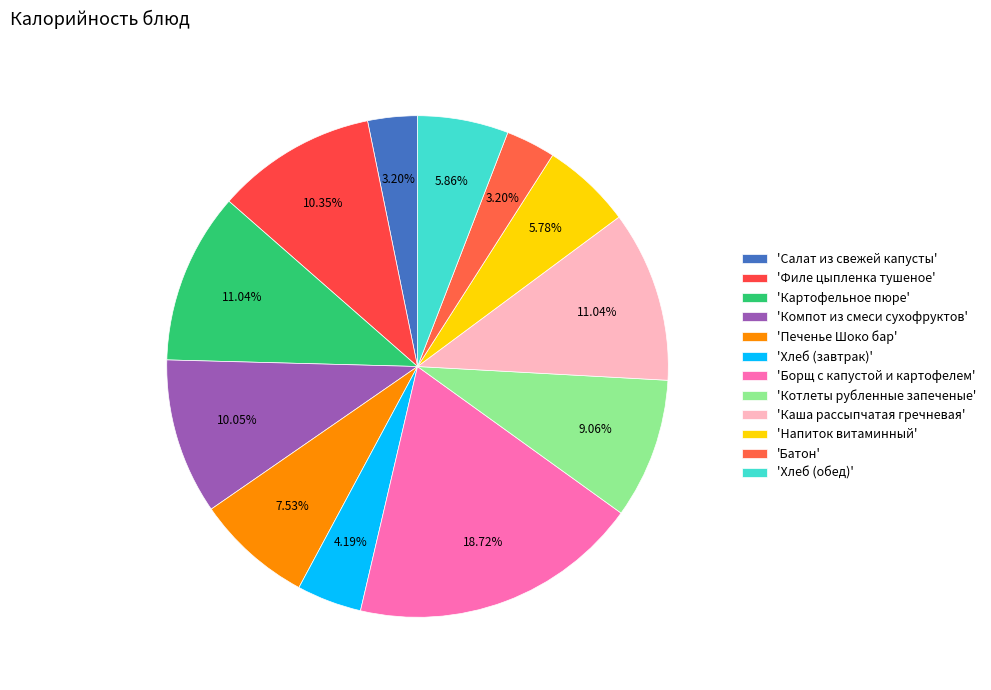

Which category has the smallest portion of the pie?

Салат из свежей капусты